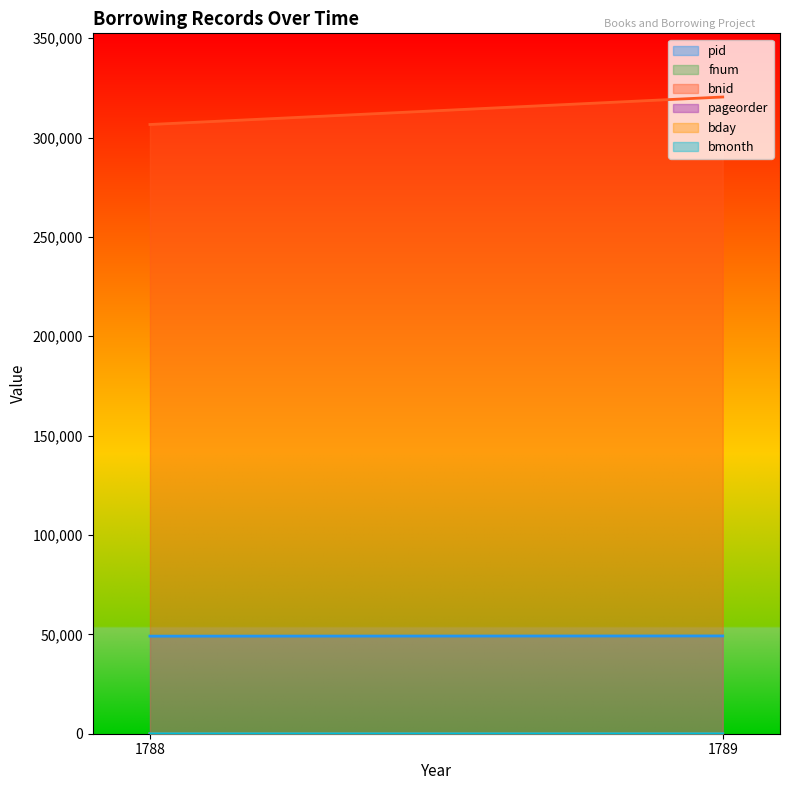

Which series changed the most between 1788 and 1789?

bnid